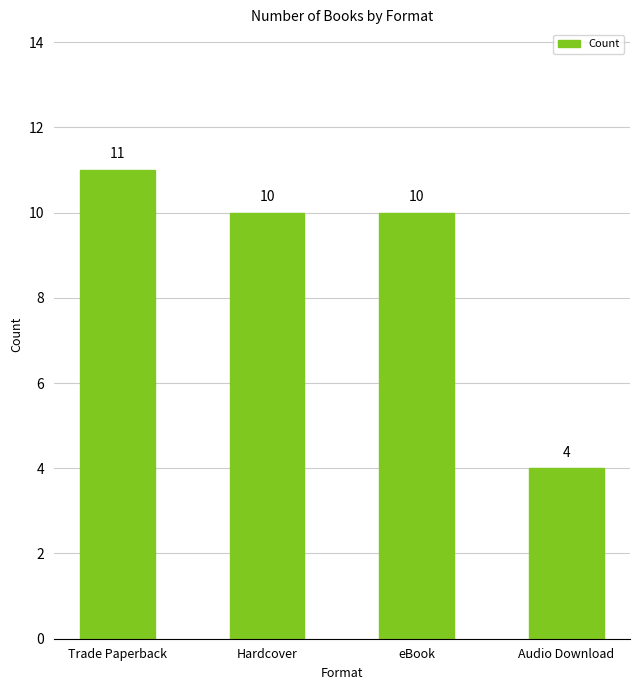

Reading left to right, transcribe all the data shown in this chart.

11	10	10	4